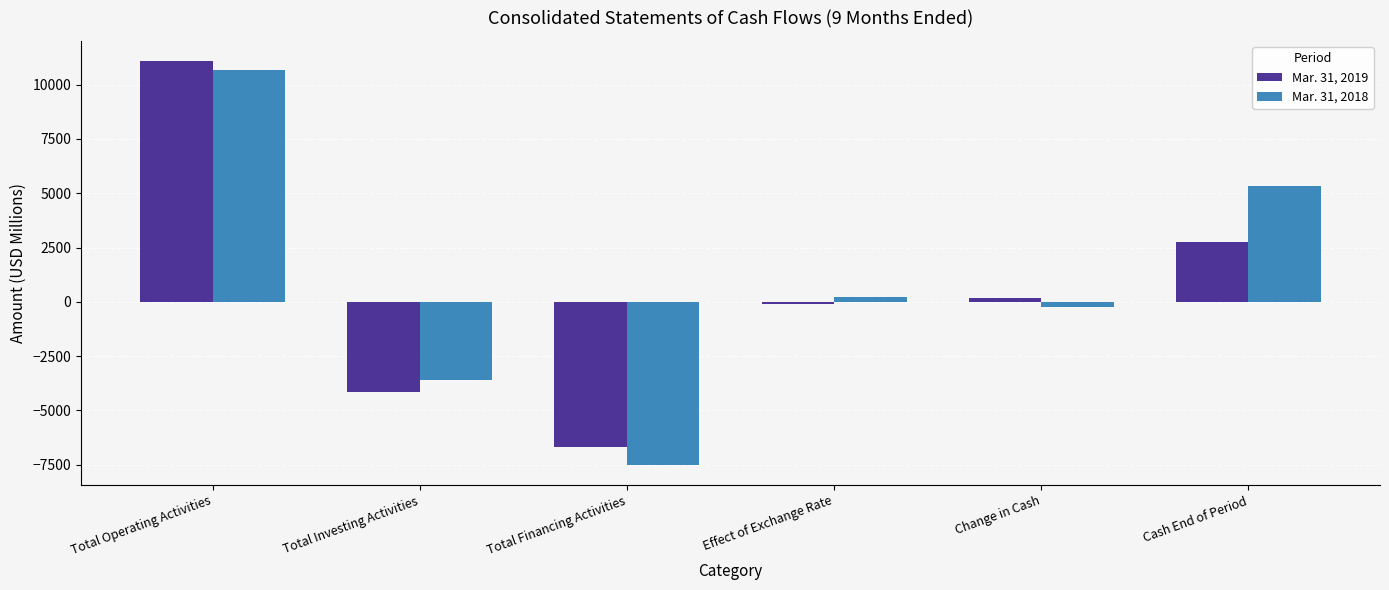

Reading left to right, what are all the values shown in this chart?

Mar. 31, 2019: 11091	-4137	-6690	-95	169	2738
Mar. 31, 2018: 10668	-3608	-7514	211	-243	5326